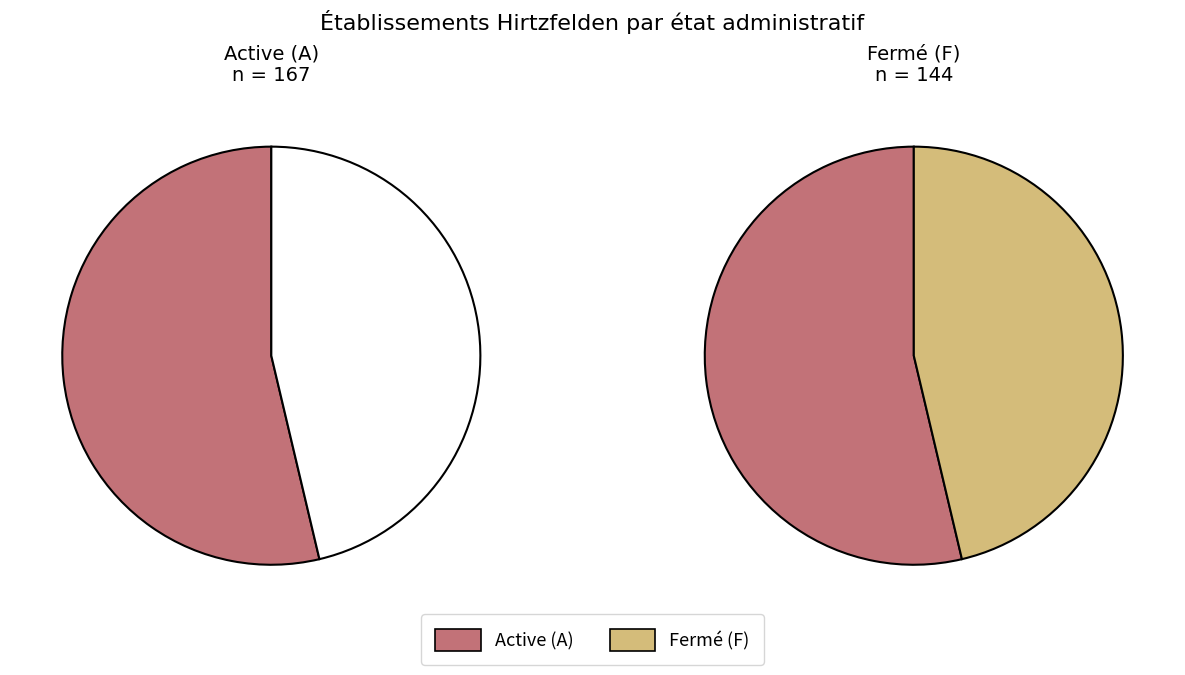

Is there a majority slice in this chart?

Yes